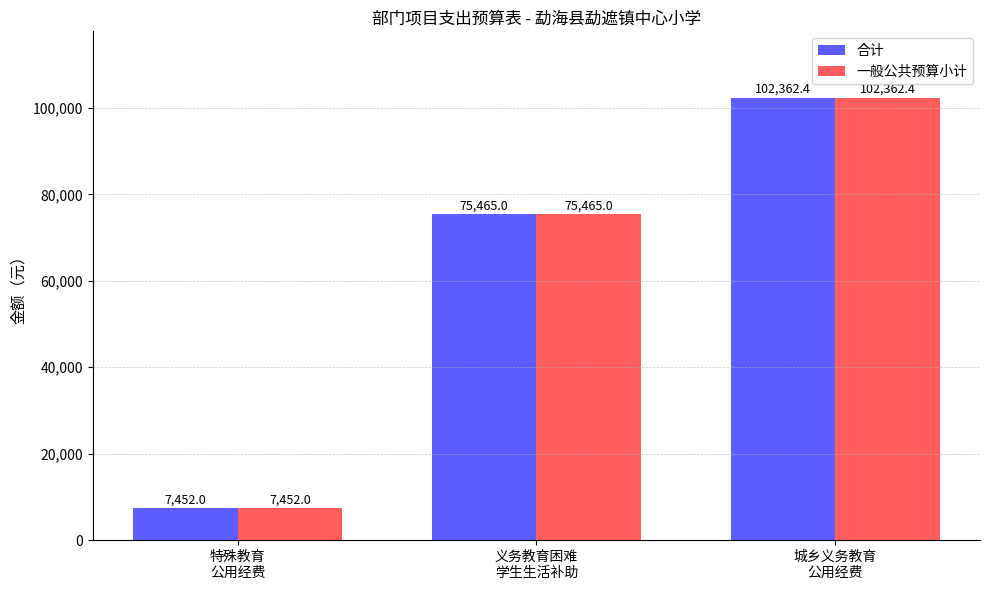

What is the label of the 3rd bar from the left?

城乡义务教育
公用经费